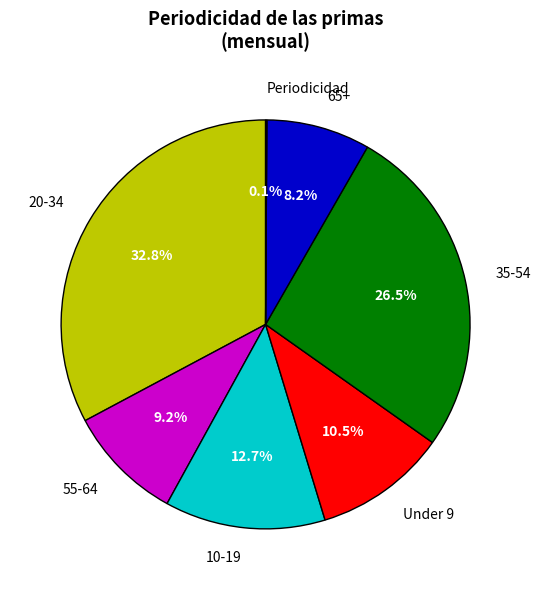

Approximately how many times larger is the value at 35-54 compared to 65+?

3.2